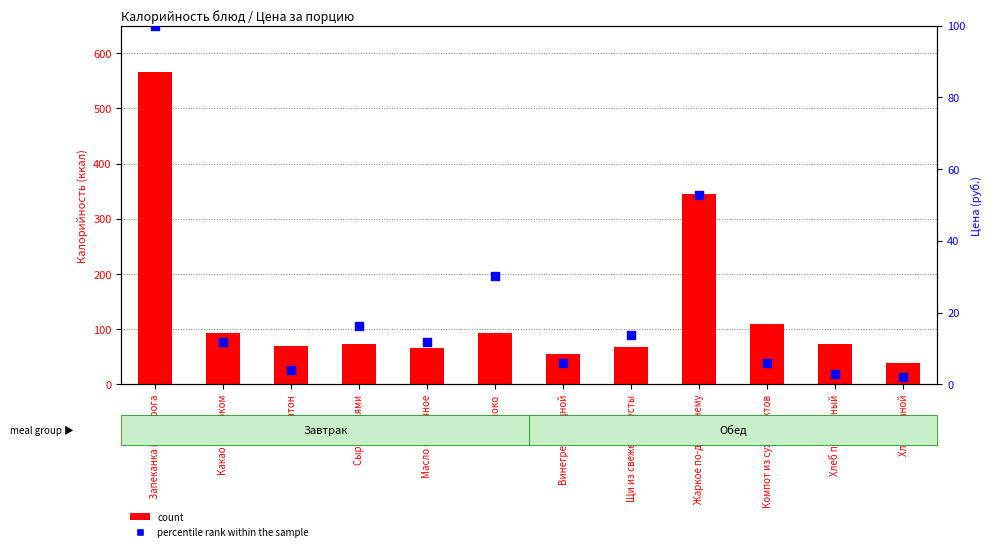

At how many categories does at least one series exceed 400?

1